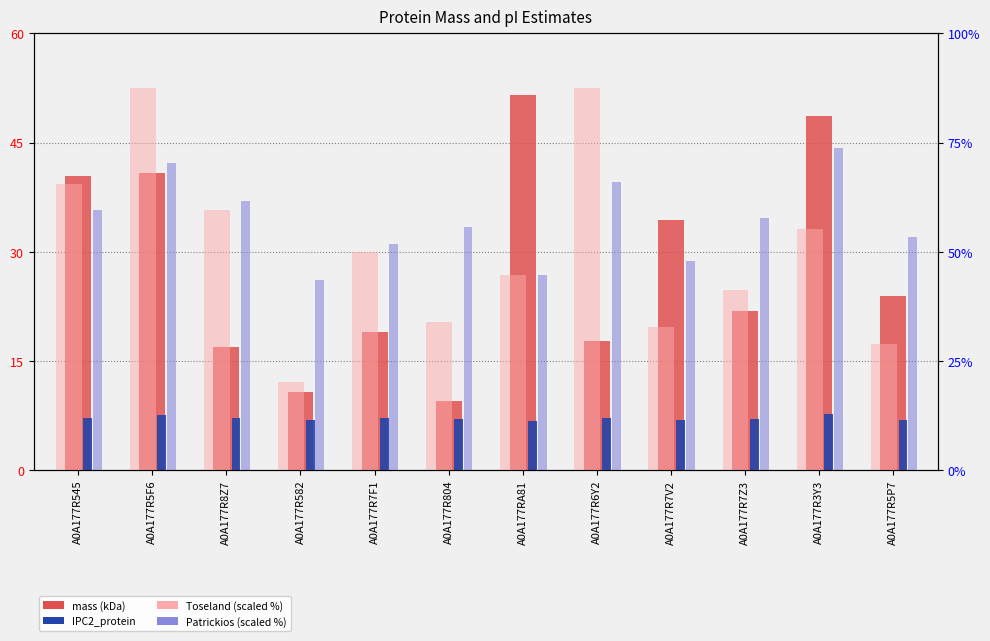

Which category has the lowest value across all series?

A0A177RA81